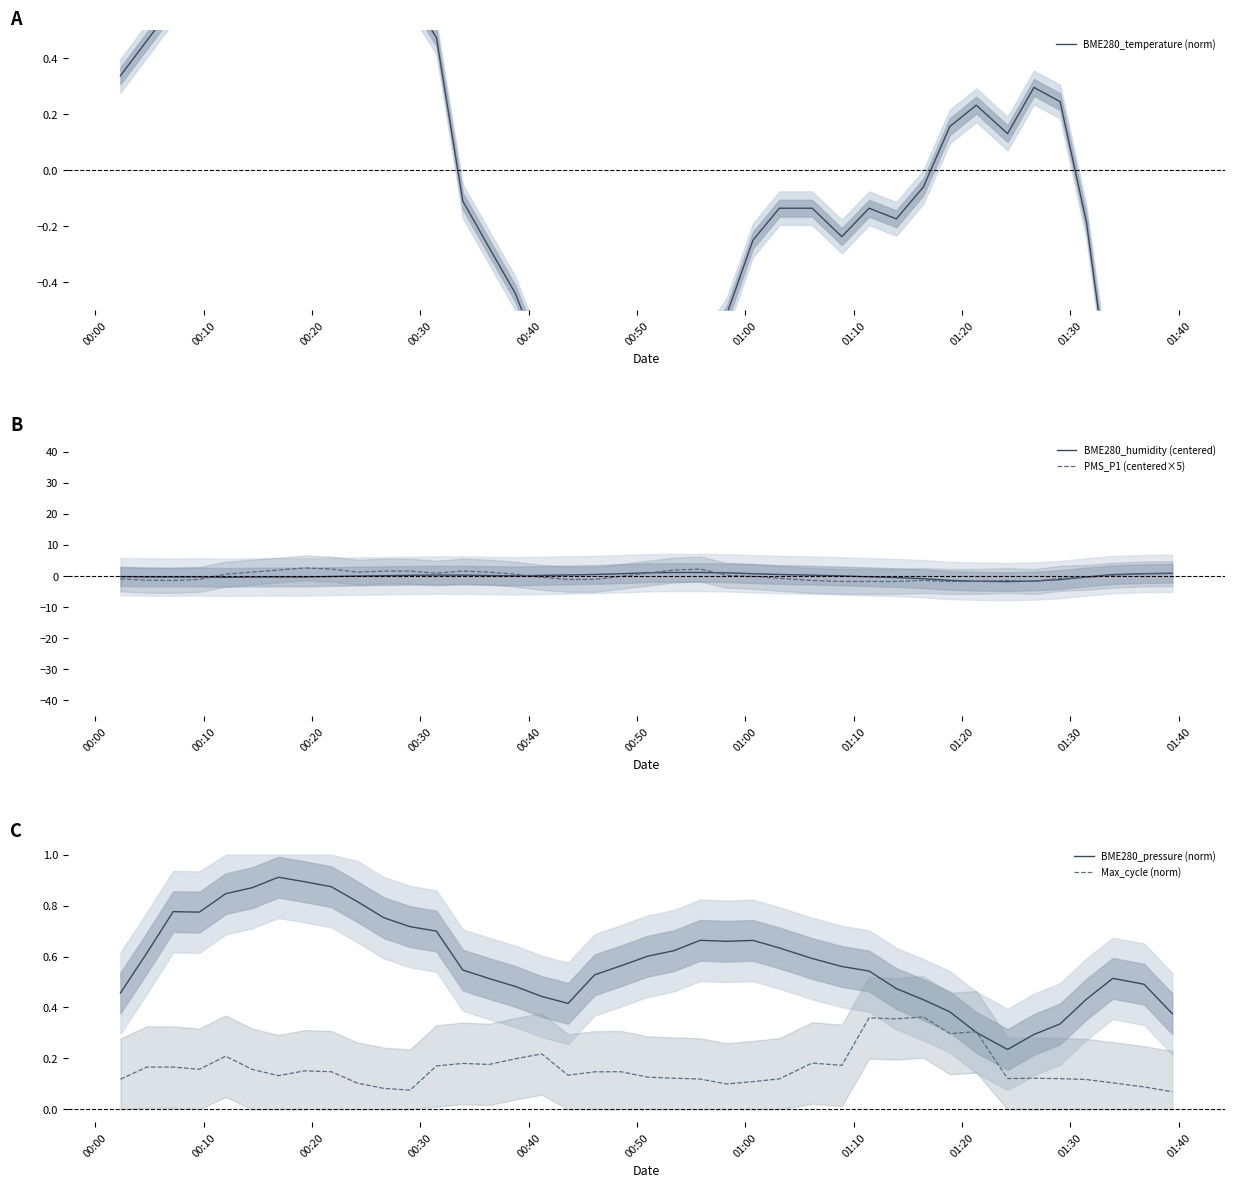

Which series has the largest total across all categories?

BME280_pressure (norm)